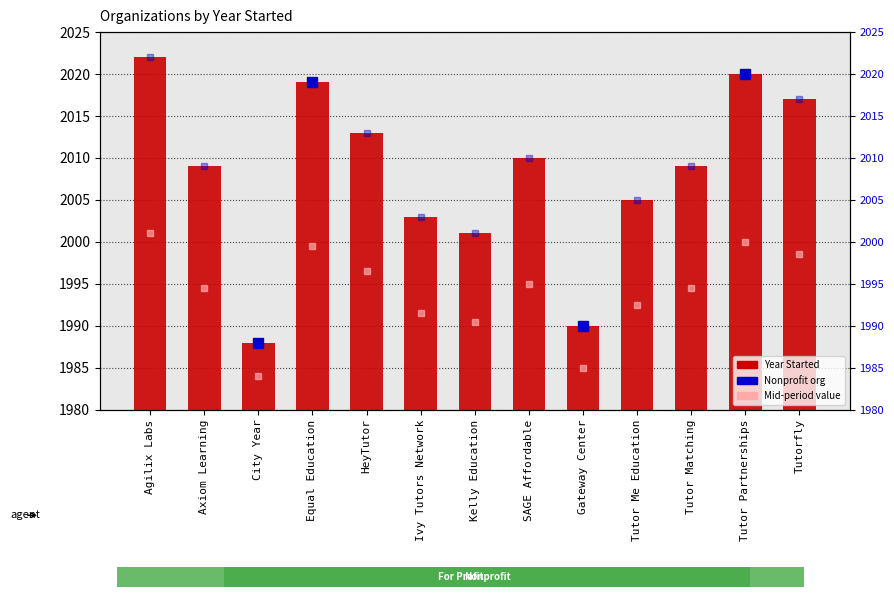

Rank the categories by value from lowest to highest.

City Year, Gateway Center, Kelly Education, Ivy Tutors Network, Tutor Me Education, Axiom Learning, Tutor Matching, SAGE Affordable, HeyTutor, Tutorfly, Equal Education, Tutor Partnerships, Agilix Labs